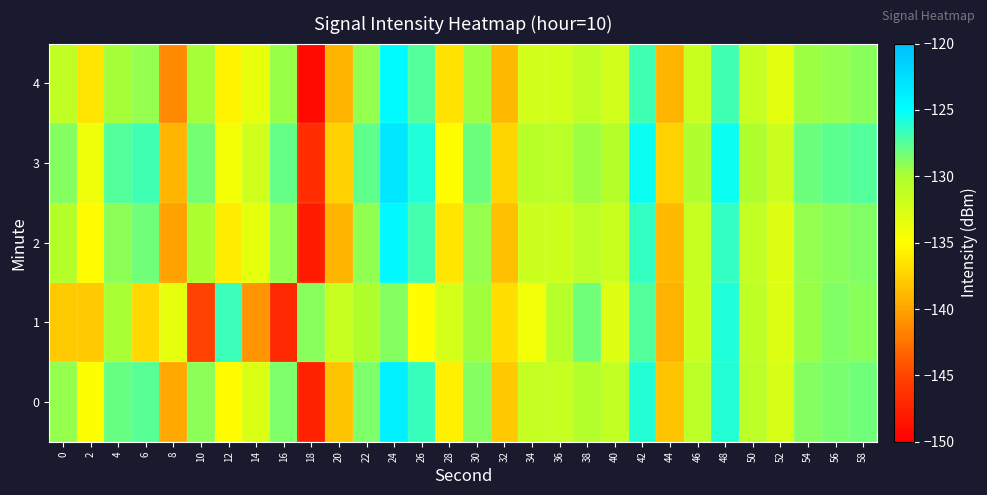

What is the smallest value displayed?

-149.2